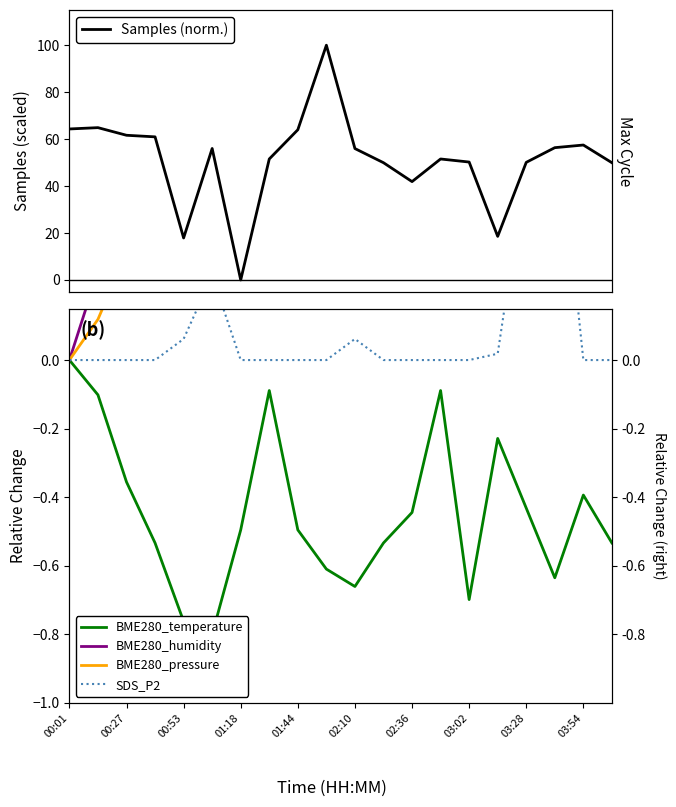

Reading left to right, transcribe all the data shown in this chart.

Samples (norm.): 64.3	64.9	61.6	61.0	17.9	56.0	0.0	51.5	64.0	100.0	56.0	49.9	41.9	51.5	50.2	18.6	50.1	56.4	57.5	49.9
BME280_temperature: 0.0	-0.1	-0.4	-0.5	-0.8	-0.8	-0.5	-0.1	-0.5	-0.6	-0.7	-0.5	-0.4	-0.1	-0.7	-0.2	-0.4	-0.6	-0.4	-0.5
BME280_humidity: 0.0	0.3	0.4	0.5	0.8	0.5	0.3	0.2	0.5	0.7	0.5	0.5	0.6	0.2	0.6	0.3	0.4	0.5	0.3	0.5
BME280_pressure: 0.0	0.1	0.3	0.3	0.4	0.5	0.7	0.8	0.2	0.4	0.5	0.7	0.8	0.8	0.8	0.8	0.7	0.5	0.4	0.7
SDS_P2: 0.0	0.0	0.0	0.0	0.1	0.2	0.0	0.0	0.0	0.0	0.1	0.0	0.0	0.0	0.0	0.0	0.6	0.8	0.0	0.0